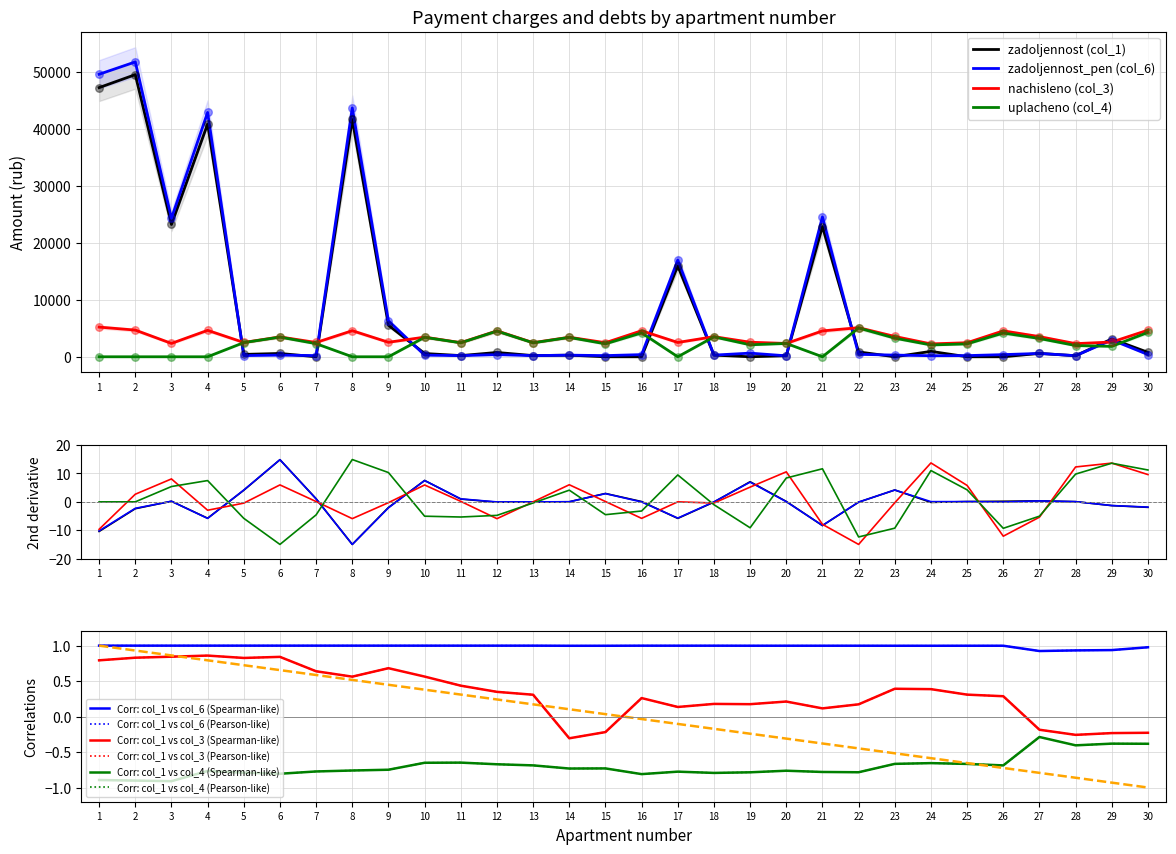

Which series has the widest spread of Y values?

zadoljennost_pen (col_6)